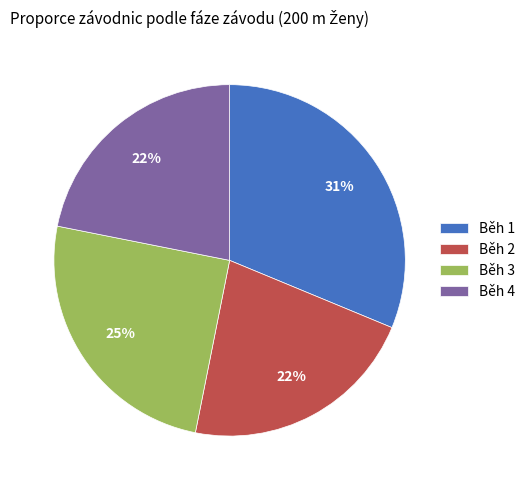

True or false: Běh 2 accounts for 36% of the total.

False